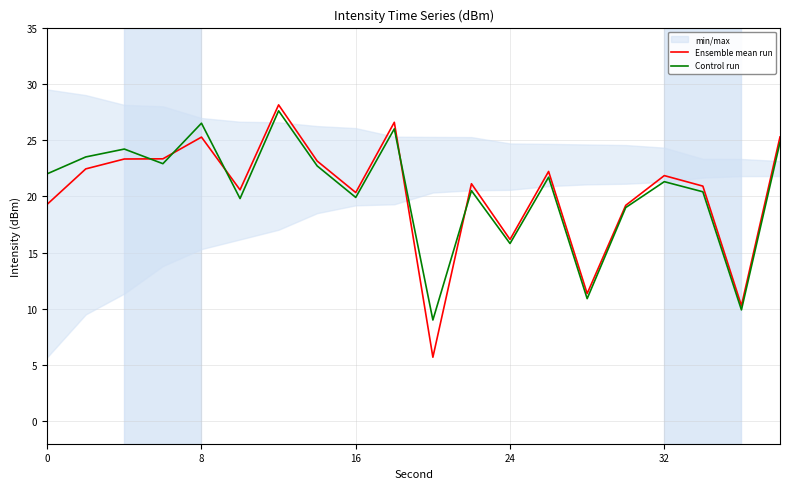

Is it true that Ensemble mean run equals 4.4 at 16?

False